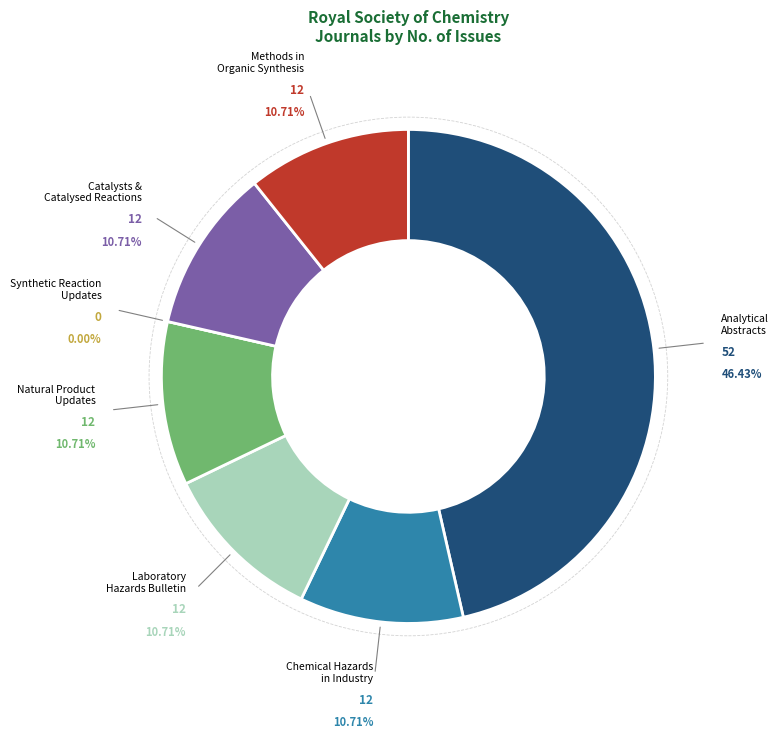

Which has a higher value, Catalysts and Catalysed Reactions or Methods in Organic Synthesis?

Catalysts and Catalysed Reactions